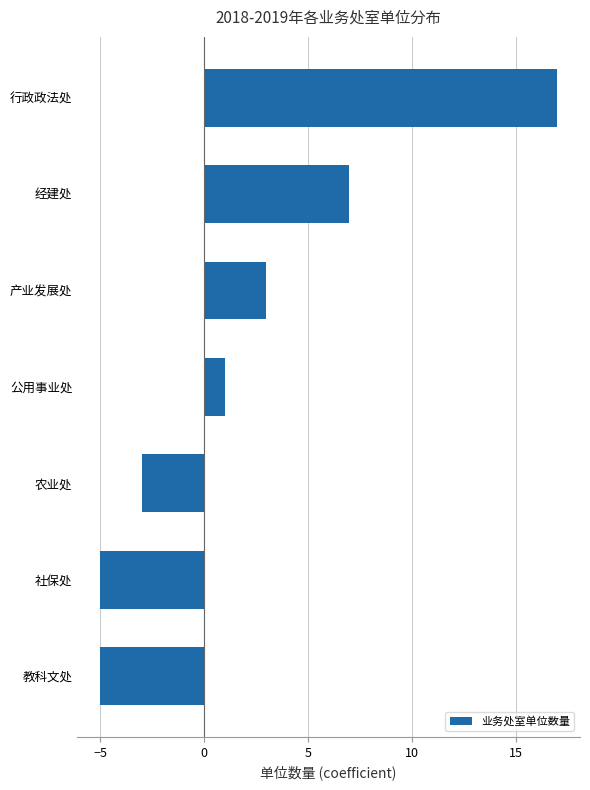

The chart shows a value of 27 at 行政政法处. True or false?

False